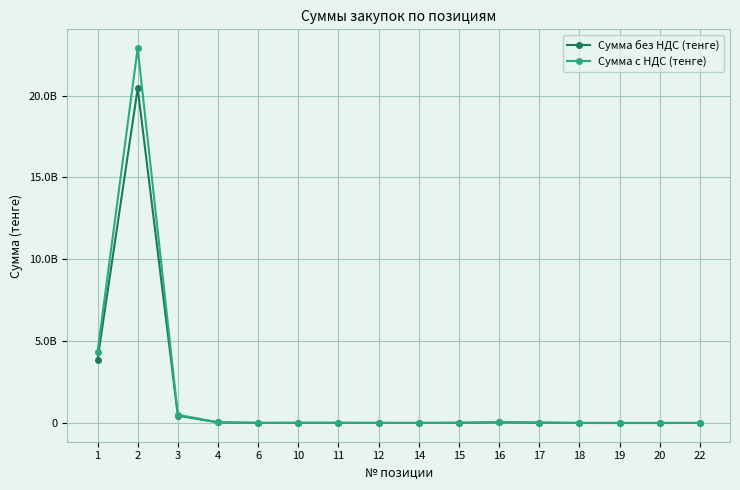

What is the total value across all series at 20?

7955.7